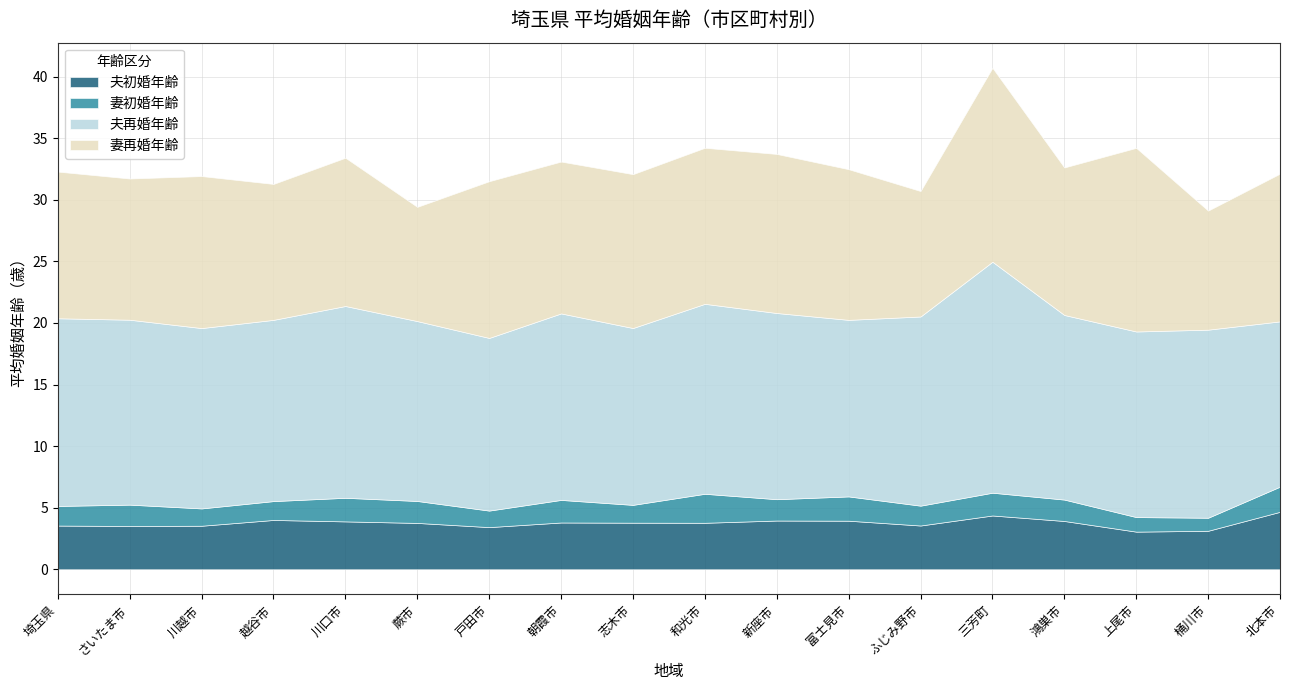

What are all the series names shown in the legend?

夫初婚年齢, 妻初婚年齢, 夫再婚年齢, 妻再婚年齢